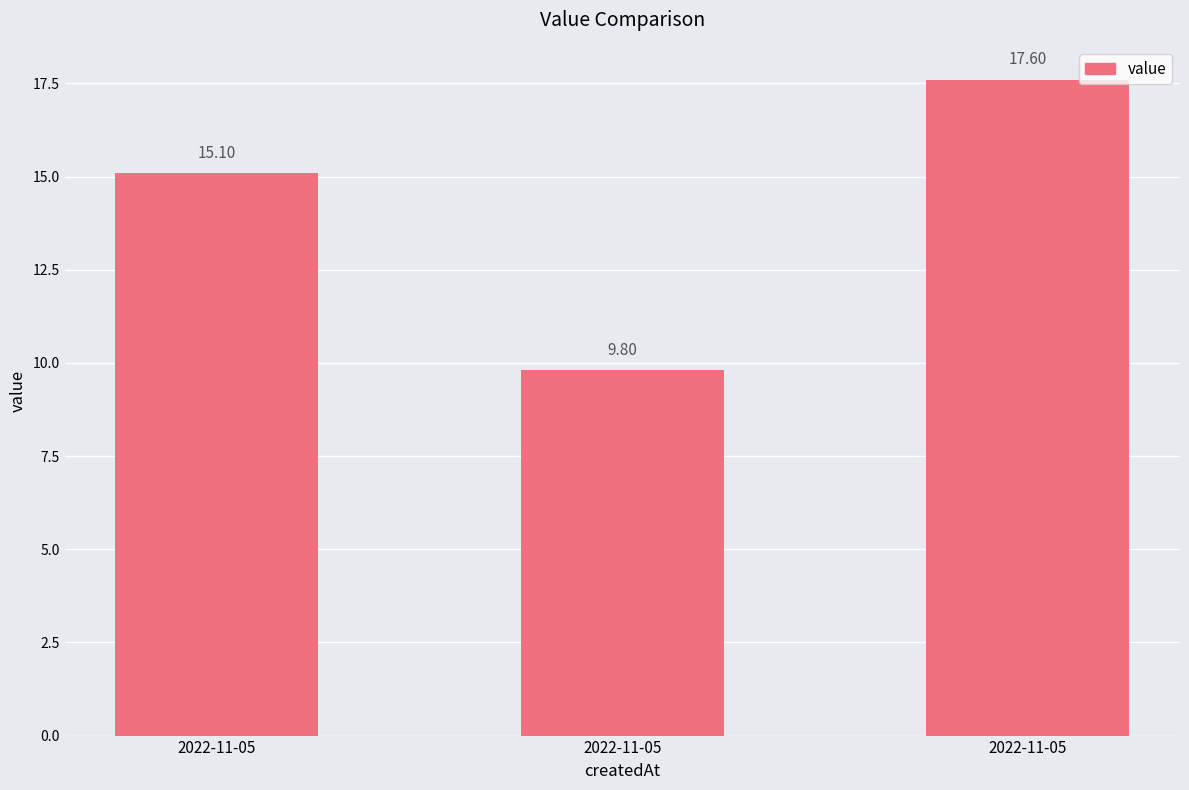

What is the maximum value shown in the chart?

17.6